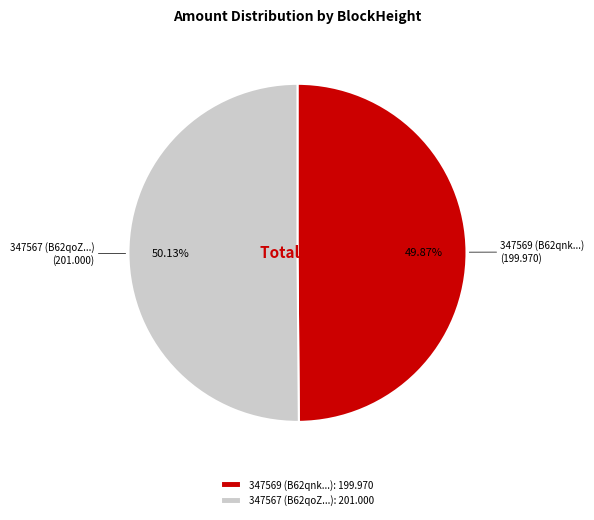

Is there a majority slice in this chart?

Yes